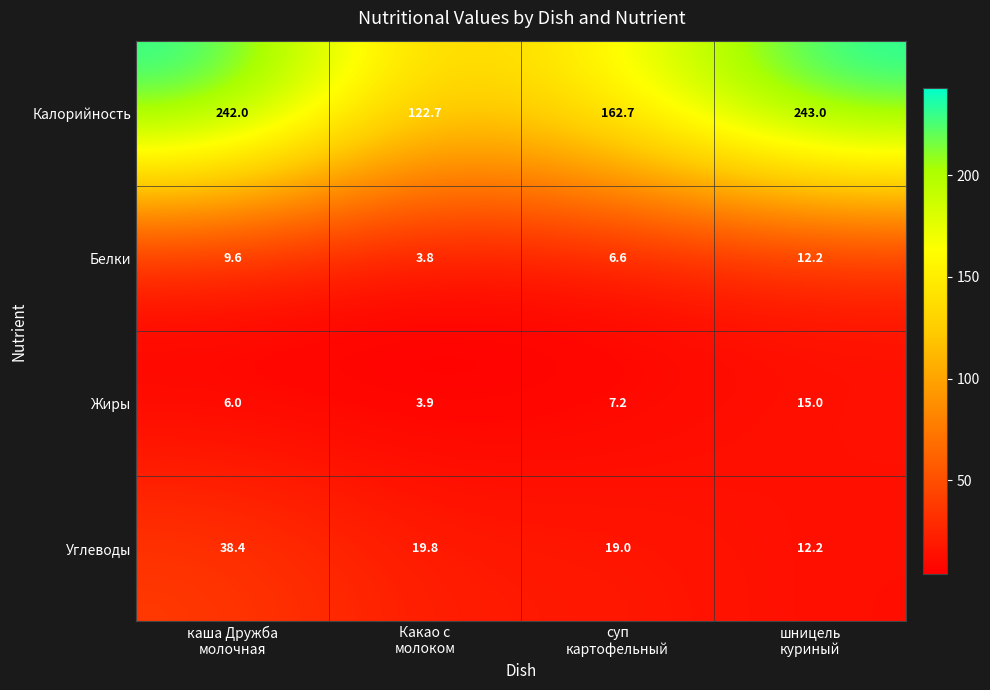

What is the difference between the maximum and minimum values in the Калорийность series?

120.3